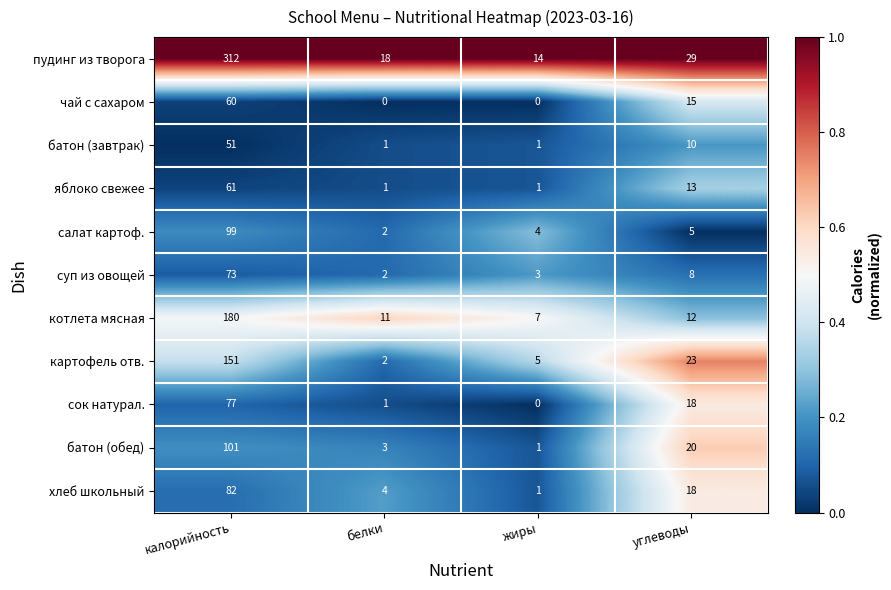

What is the sum of the сок натурал. values at калорийность and жиры?

77